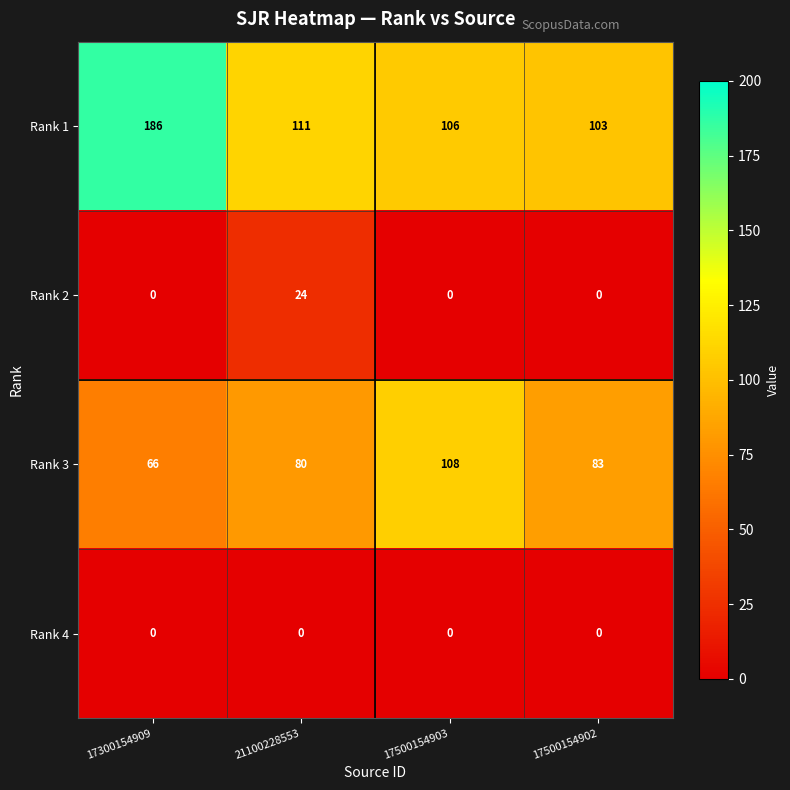

At which label is Rank 3 closest to 87?

17500154902